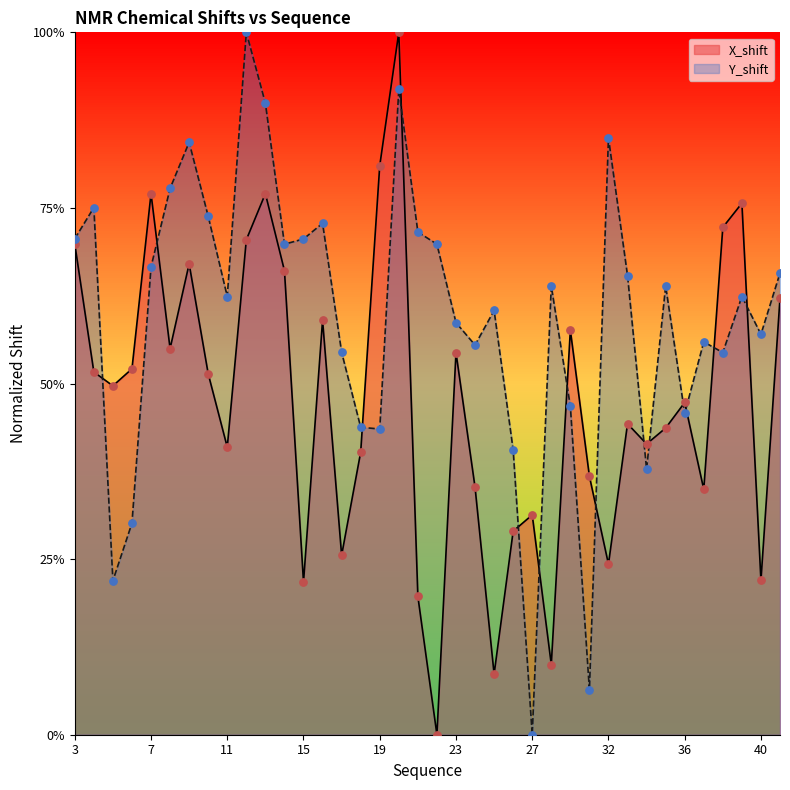

Is the value of Y_shift at 22 greater than the value of X_shift at 39?

No